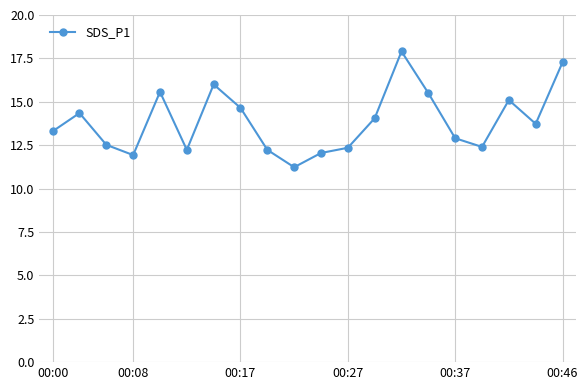

What is the sum of all values?

277.3